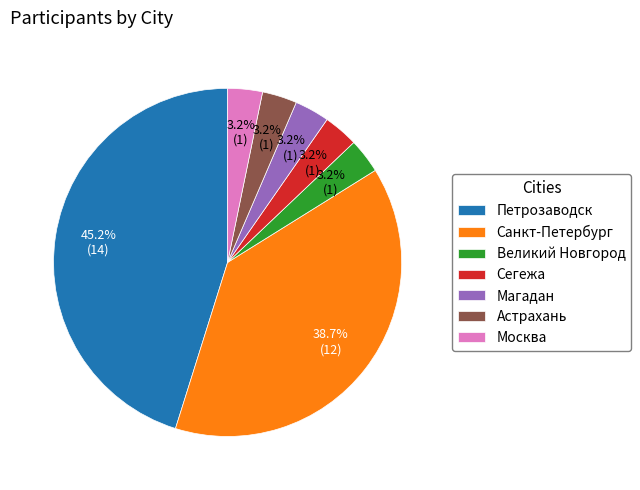

To the nearest percent, what percentage of the pie is Сегежа?

3%